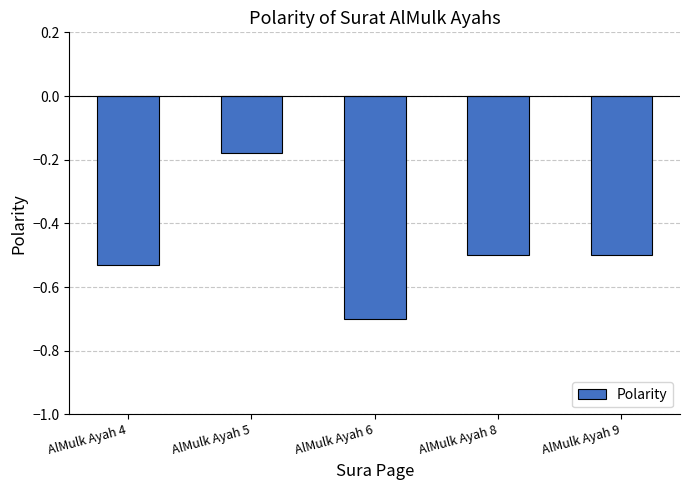

Count the number of categories in the chart.

5